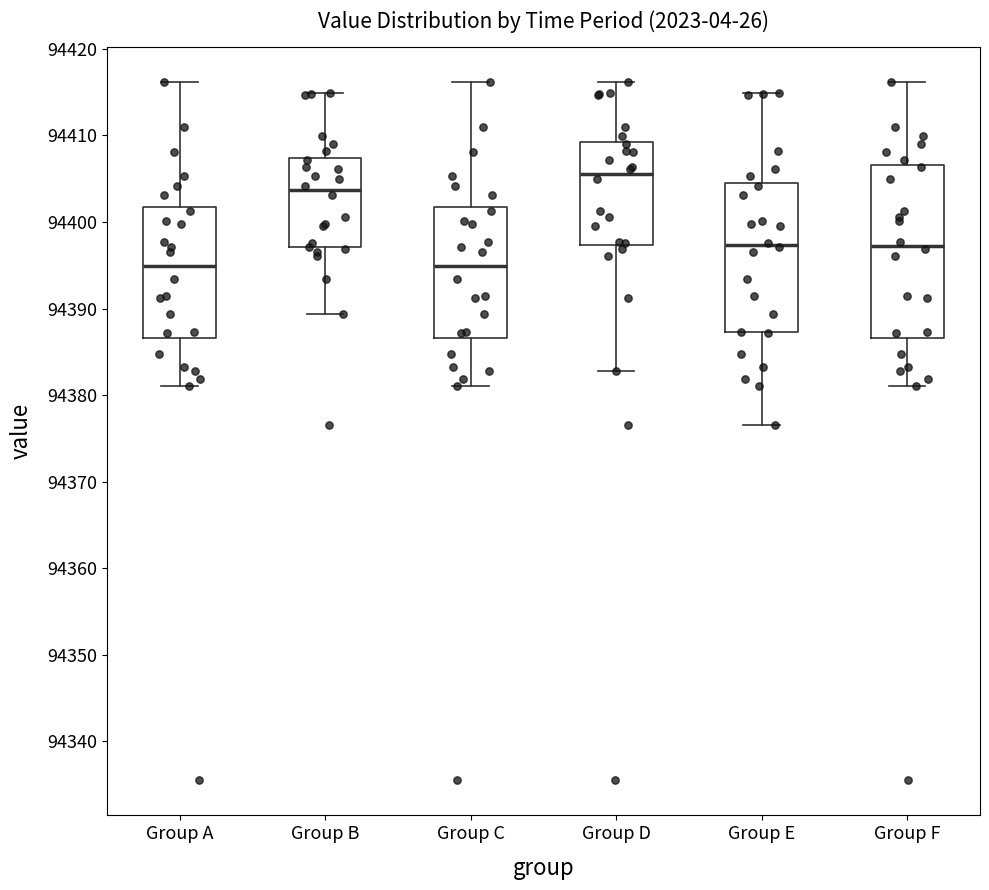

Where does the upper whisker of the box for Group E end on the y-axis? The values are not printed on the chart, so give them approximately, as read against the axis.

94415